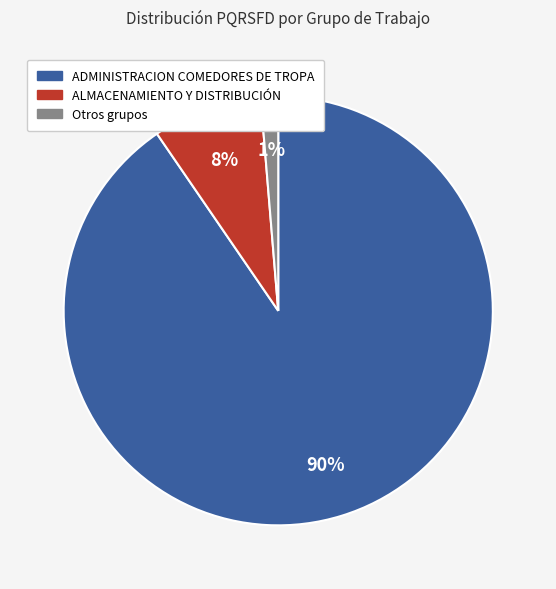

To the nearest percent, what is the average slice percentage?

33%